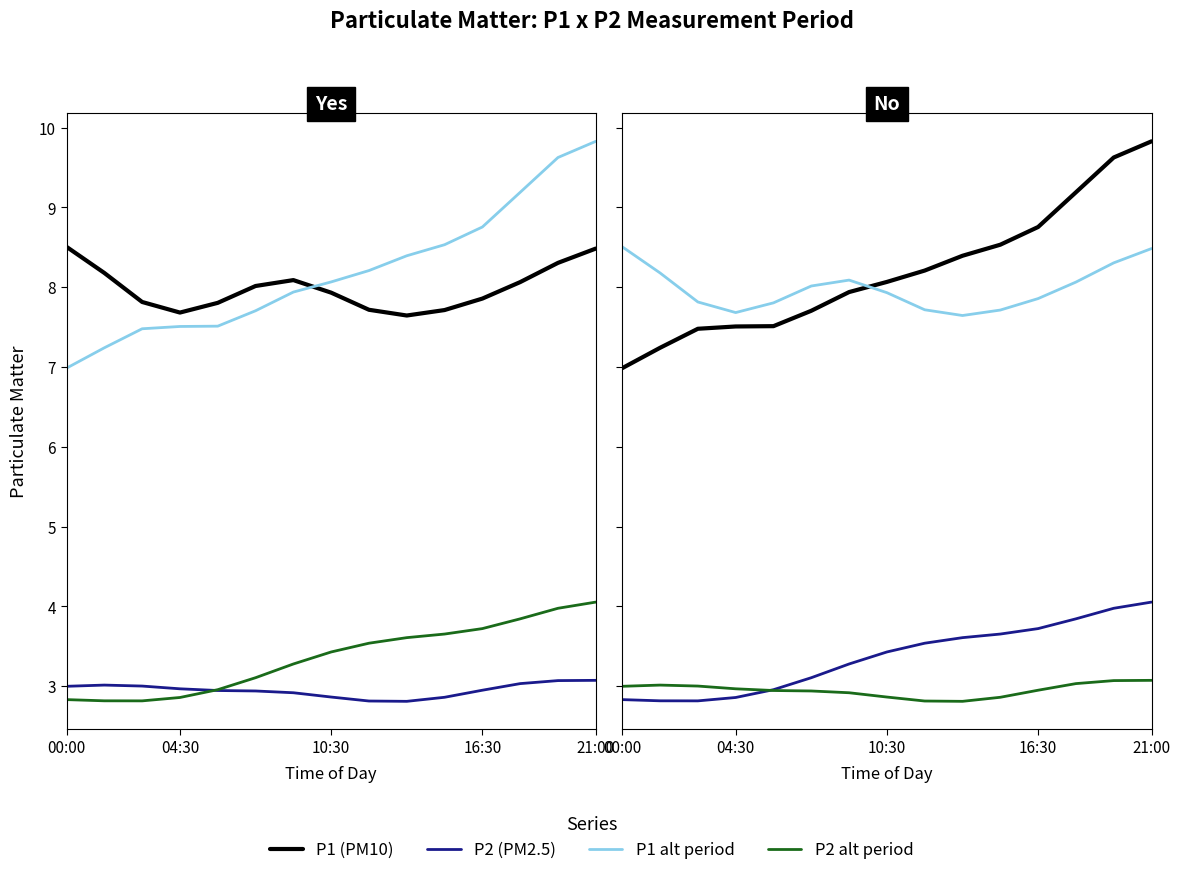

True or false: P2 (PM2.5) and P1 alt period cross at least once.

False